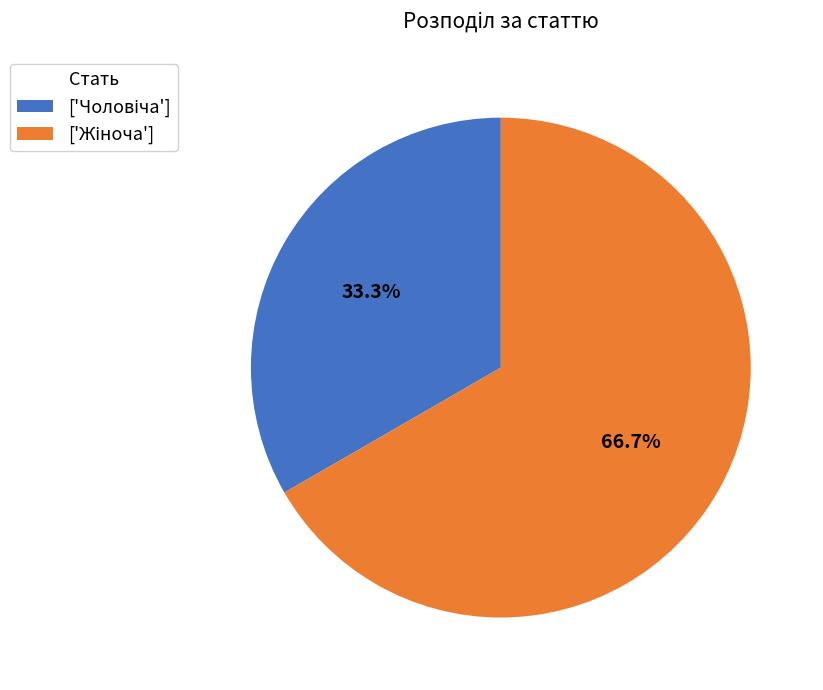

Does any single category account for the majority?

Yes